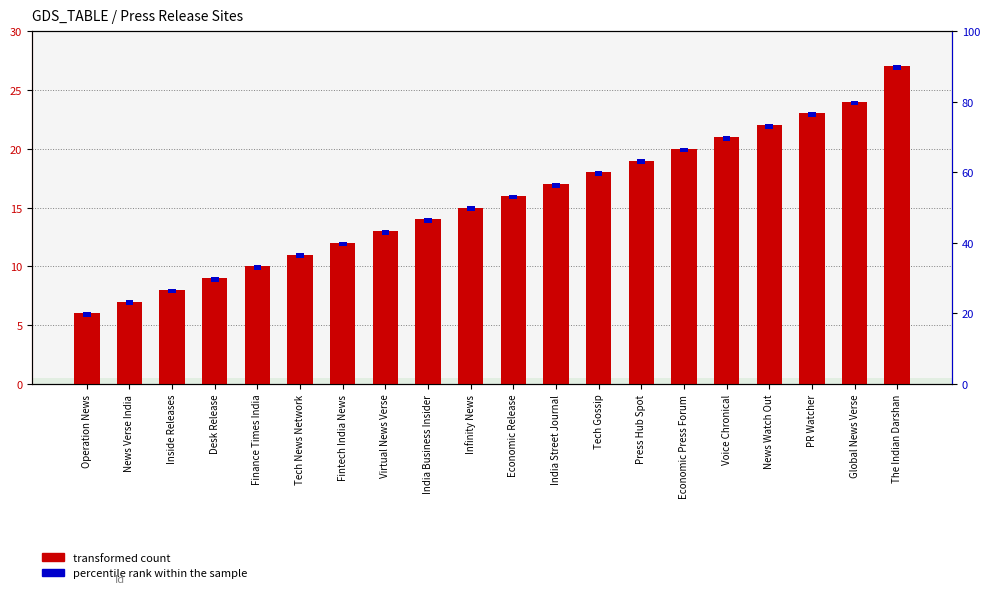

Are the bars grouped side by side (vs. stacked)?

Yes